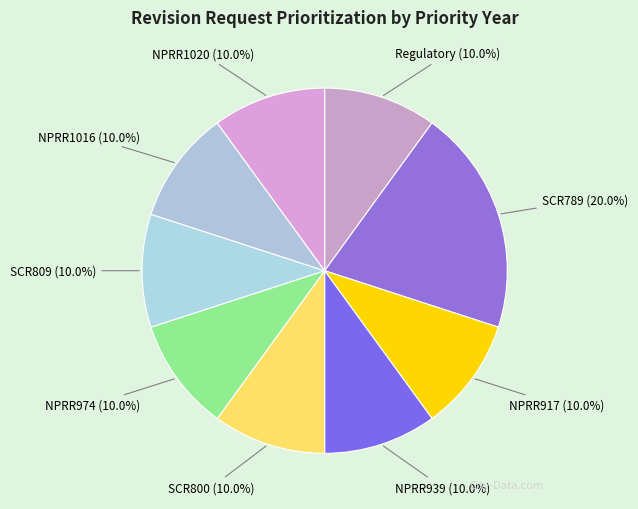

Which category has the biggest portion of the pie?

SCR789 (20.0%)